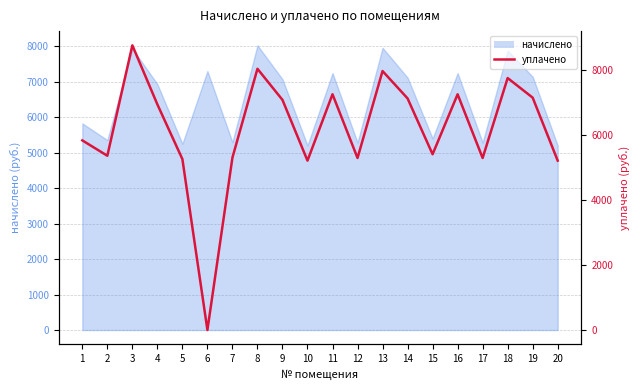

What is the difference between the maximum and second lowest values?

3543.3